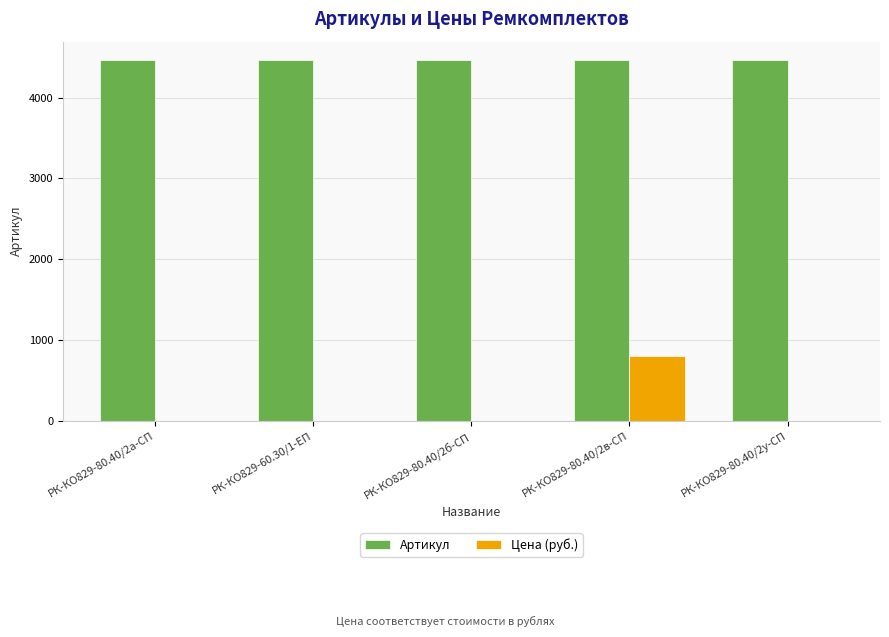

Which category has the highest value in the Цена (руб.) series?

РК-КО829-80.40/2в-СП